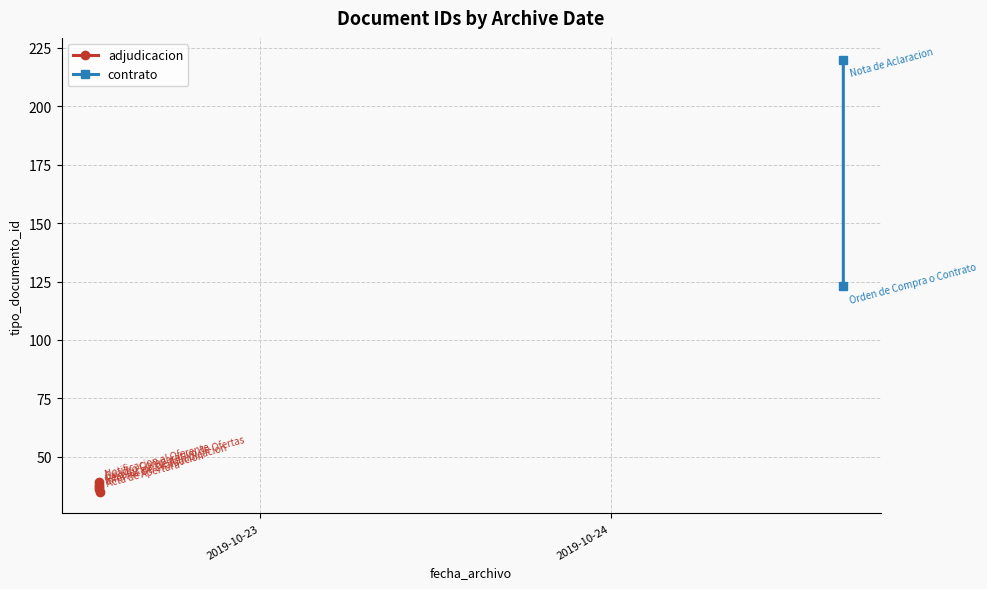

What is the average value?

75